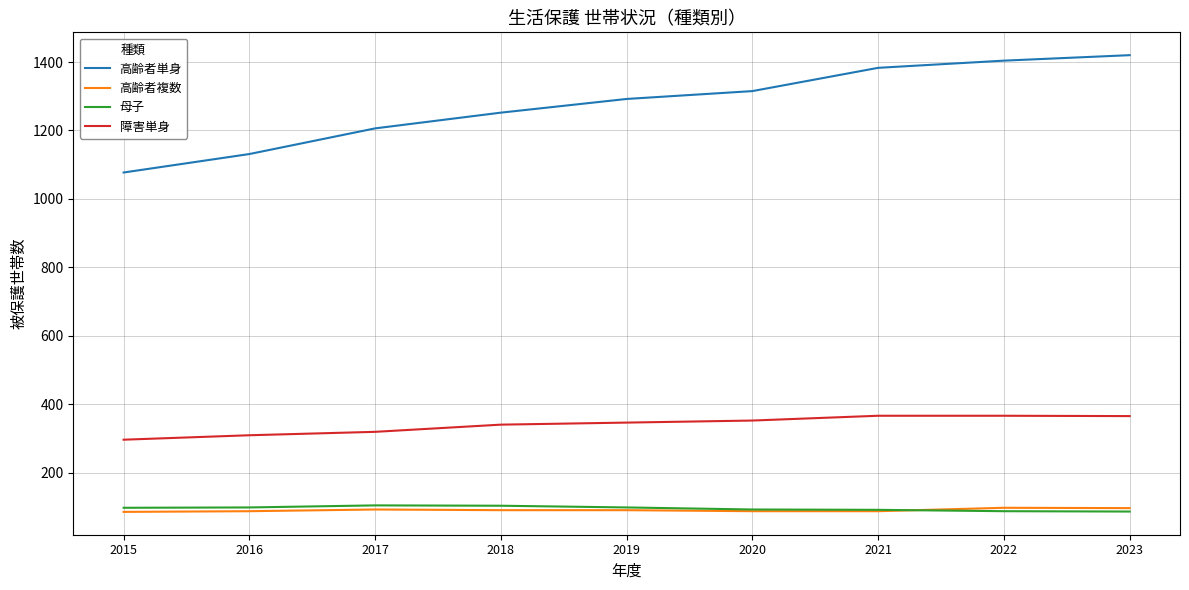

Which series has the largest total across all categories?

高齢者単身